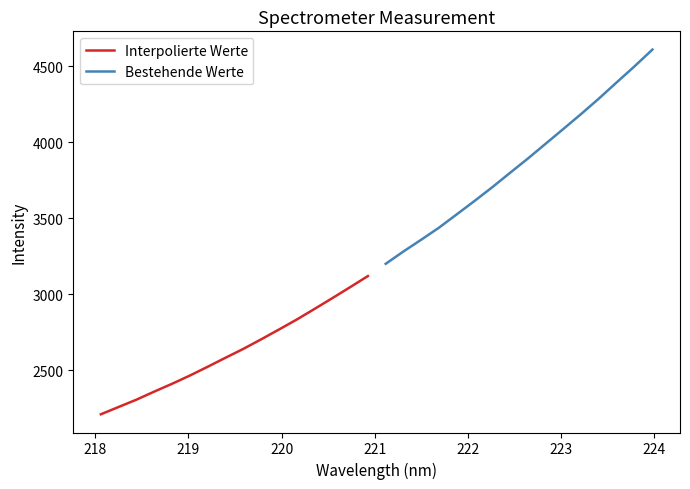

How many series are shown in this chart?

2